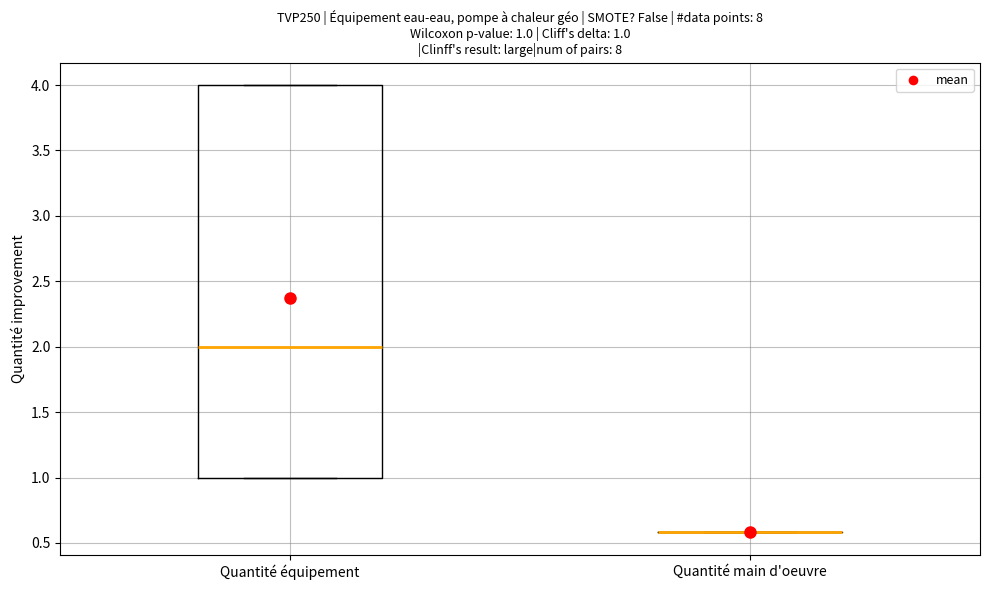

Which box is the tallest, from its lower edge to its upper edge?

Quantité équipement